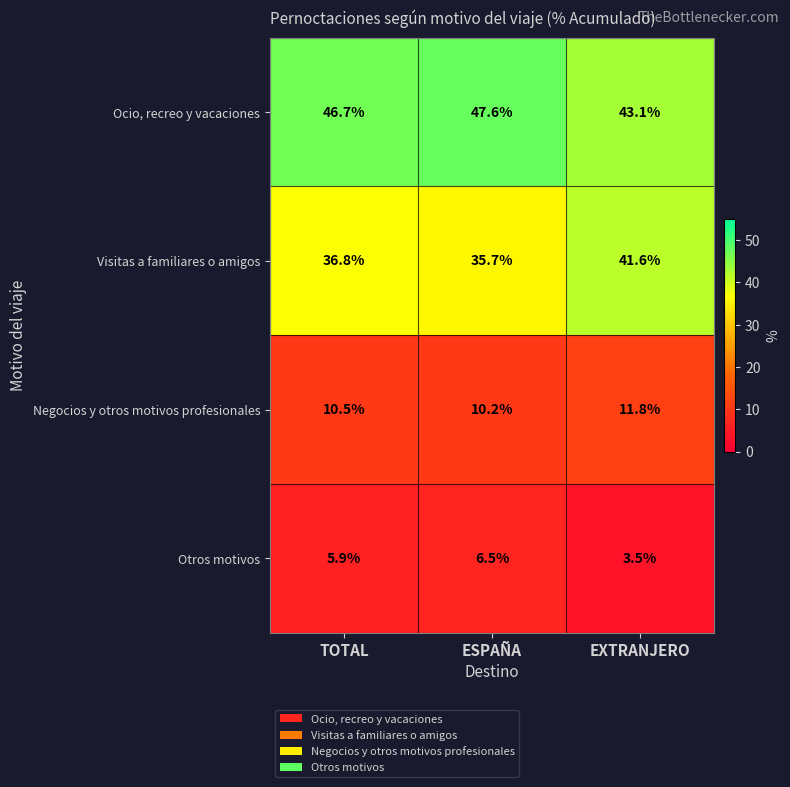

At which label does Visitas a familiares o amigos first exceed 36?

TOTAL